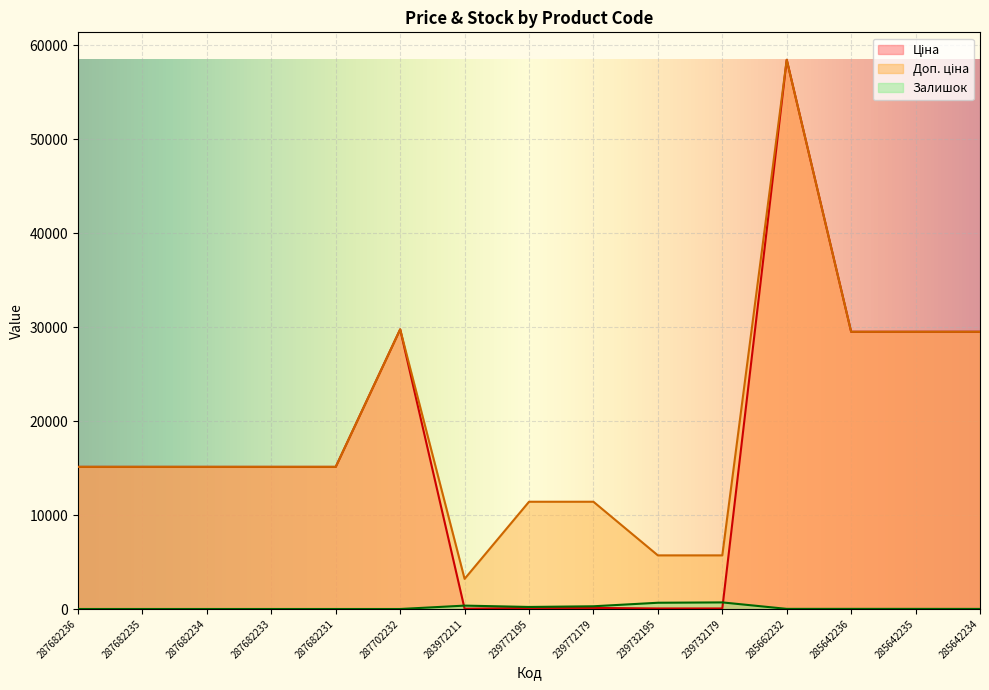

What is the average value of the Залишок series?

152.3